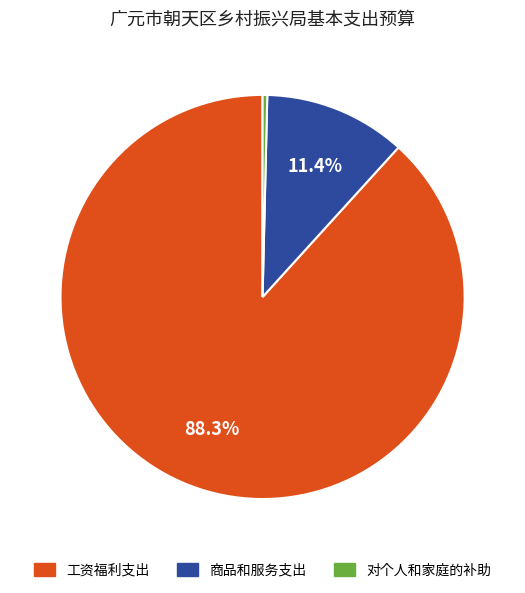

How many slices are in this pie chart?

3